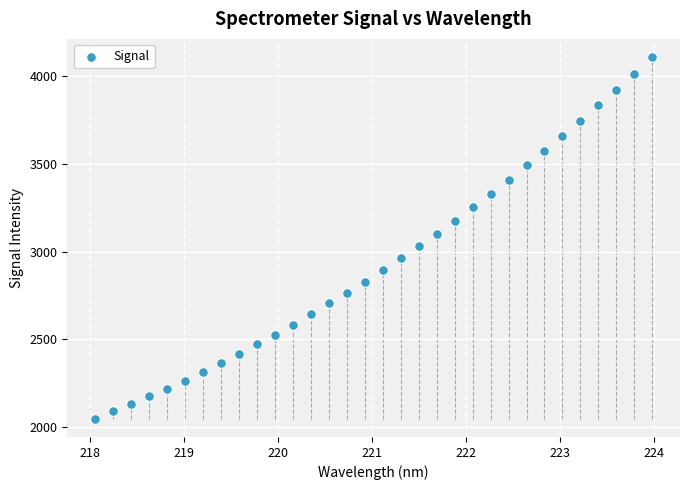

What is the range of X values (max minus min)?

5.9